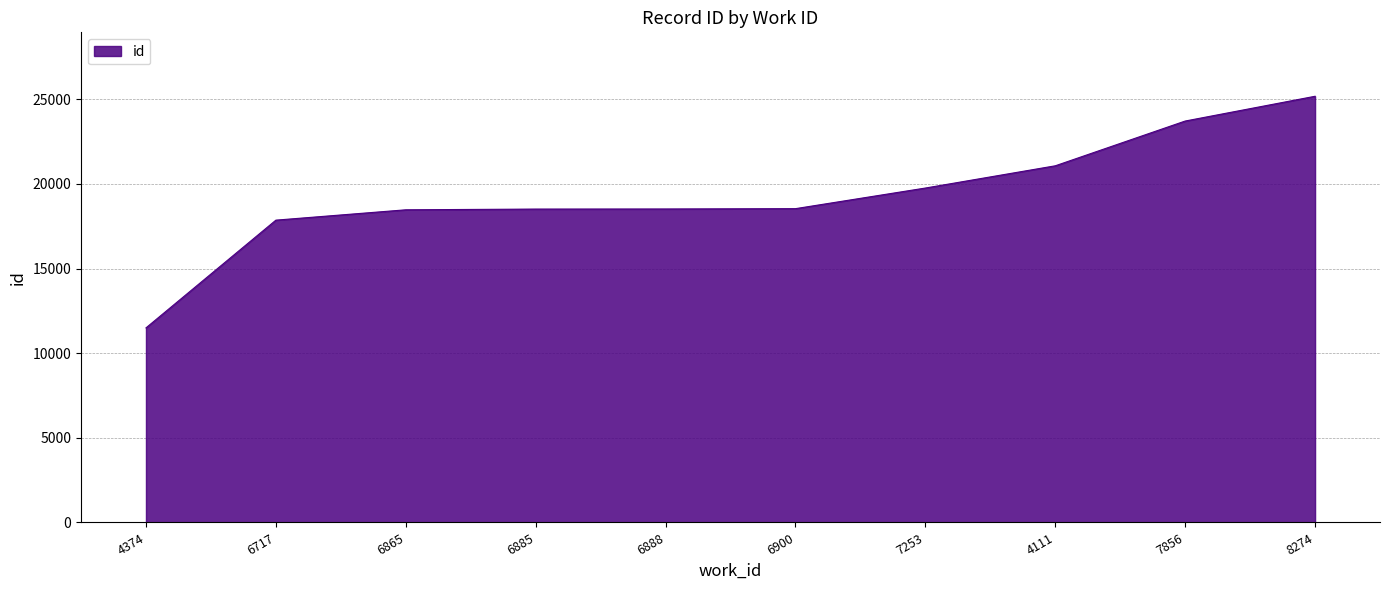

What is the smallest value displayed?

11498